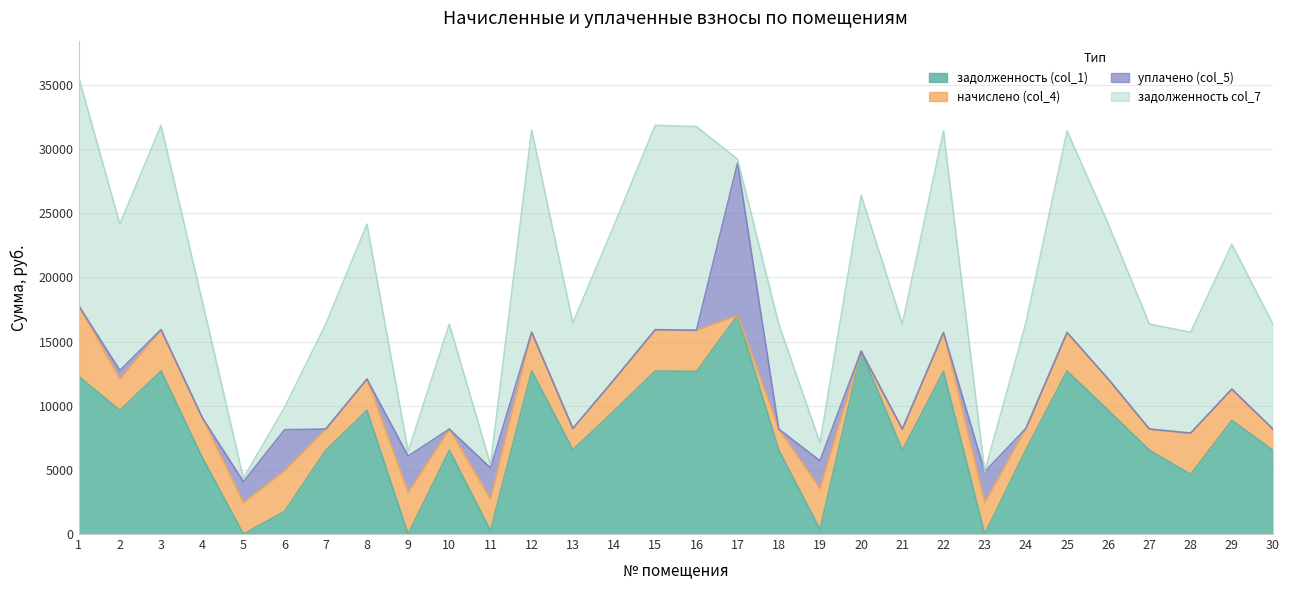

Where do уплачено (col_5) and задолженность (col_1) first cross each other?

4 and 5